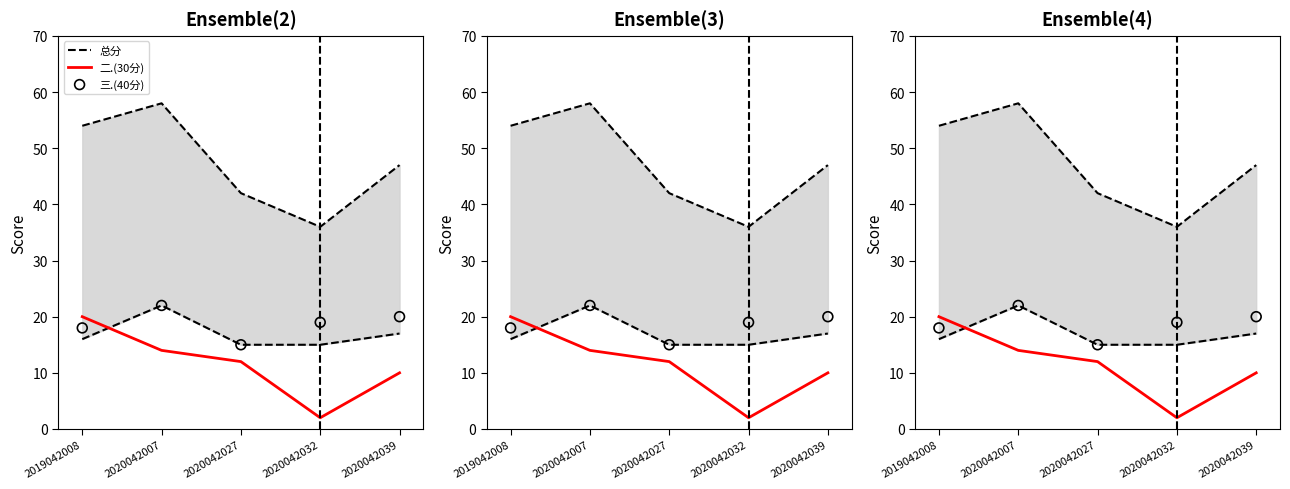

Which series has the widest spread of Y values?

总分